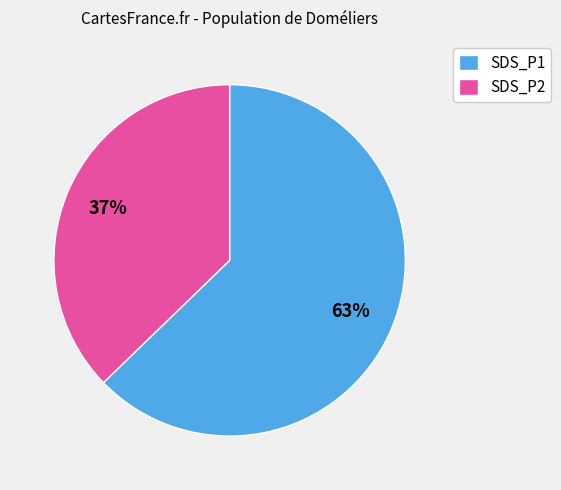

How many segments does this pie chart have?

2